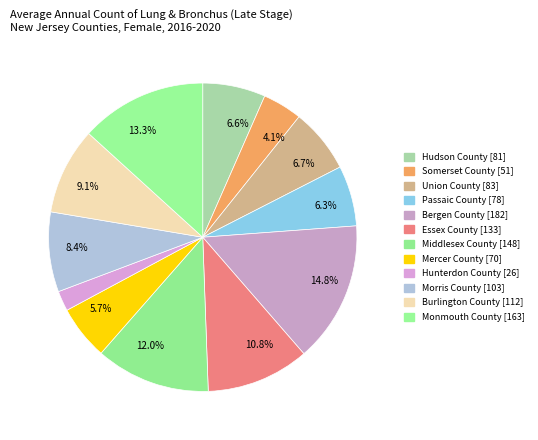

How many segments does this pie chart have?

12